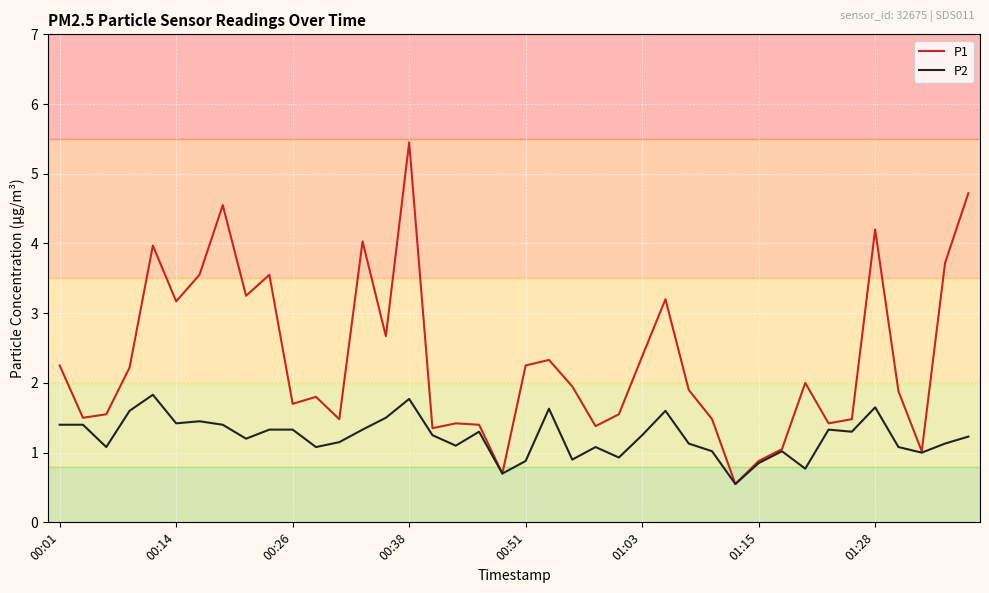

Which series has the widest spread of values?

P1